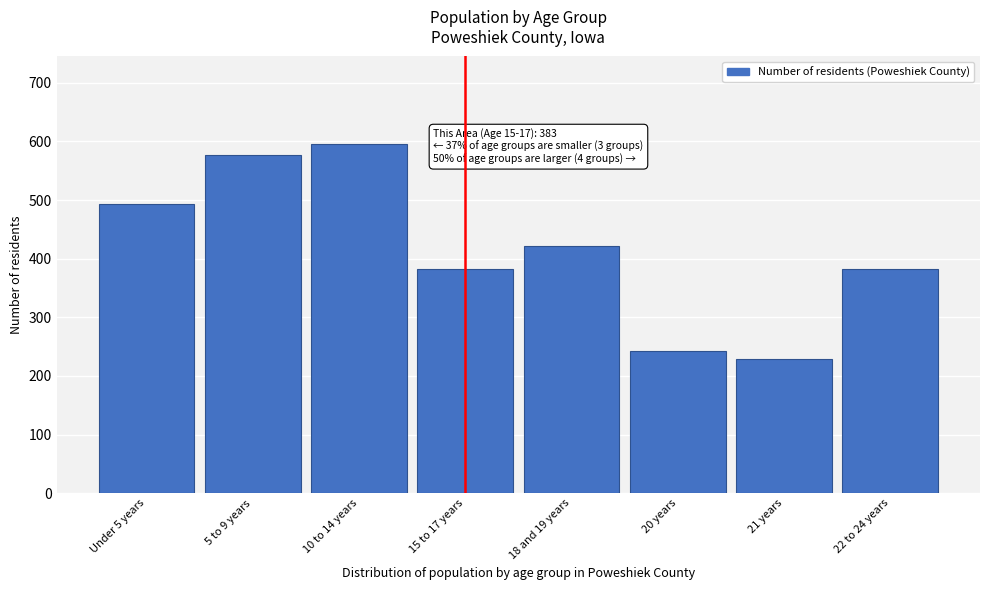

What is the change in value from 18 and 19 years to 20 years?

-179